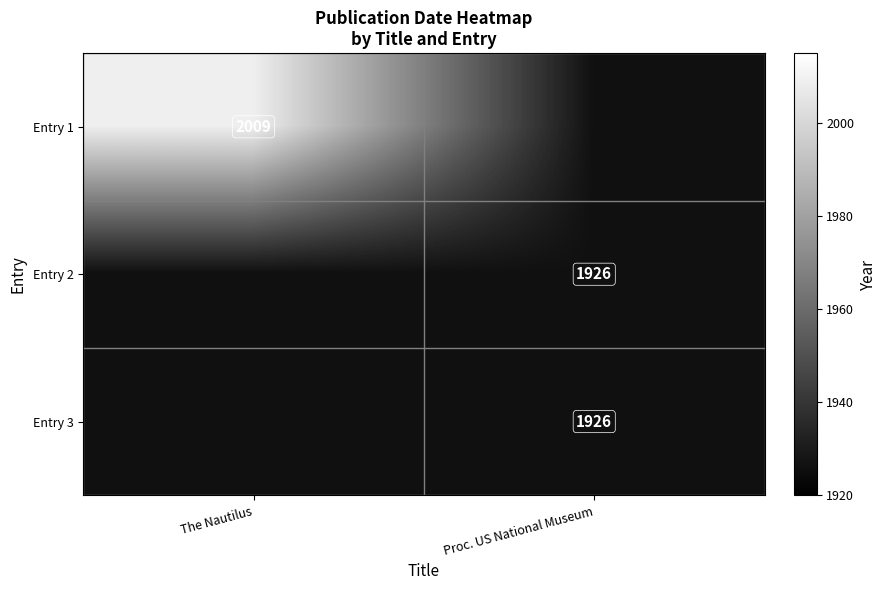

Which series has the widest spread of values?

Entry 1